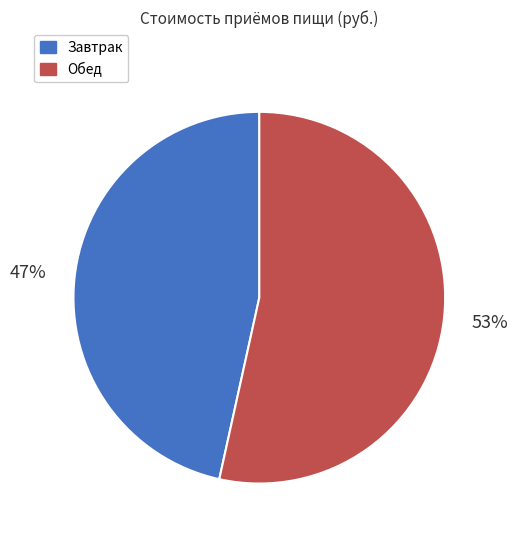

To the nearest percent, what is the average slice percentage?

50%